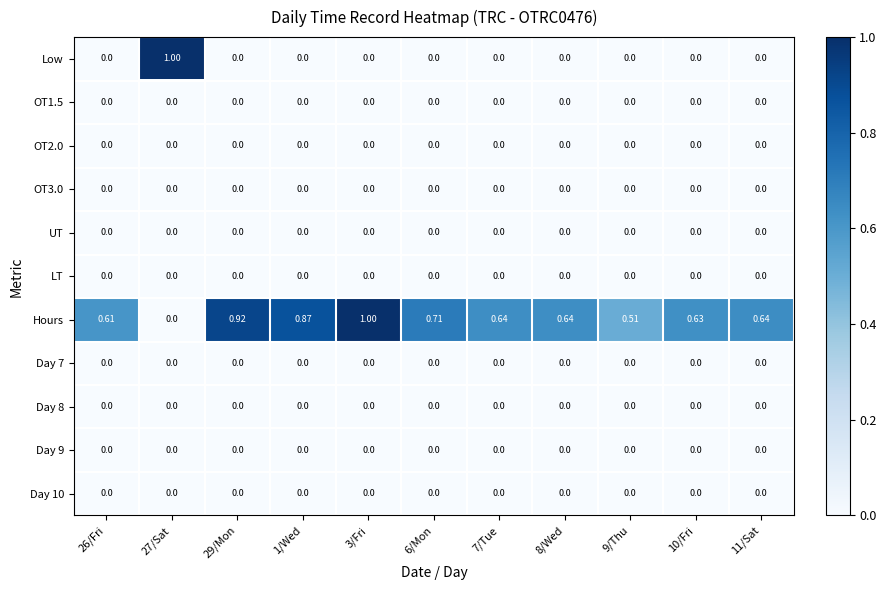

Between 29/Mon and 6/Mon, which series saw the biggest shift?

Hours